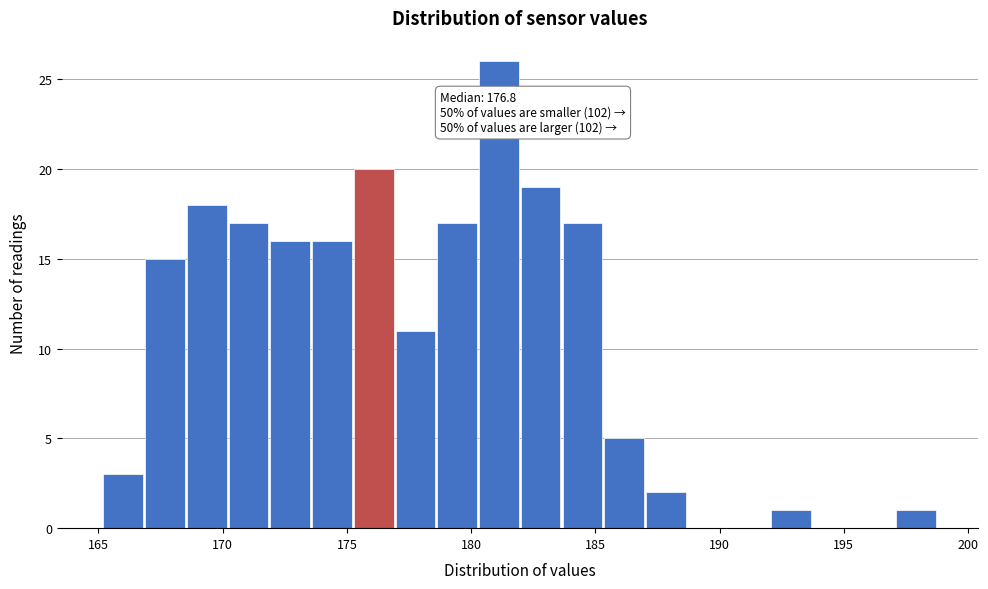

Around what value on the x-axis is the tallest bar? Give the approximate position of its centre, as read against the axis.

181.0